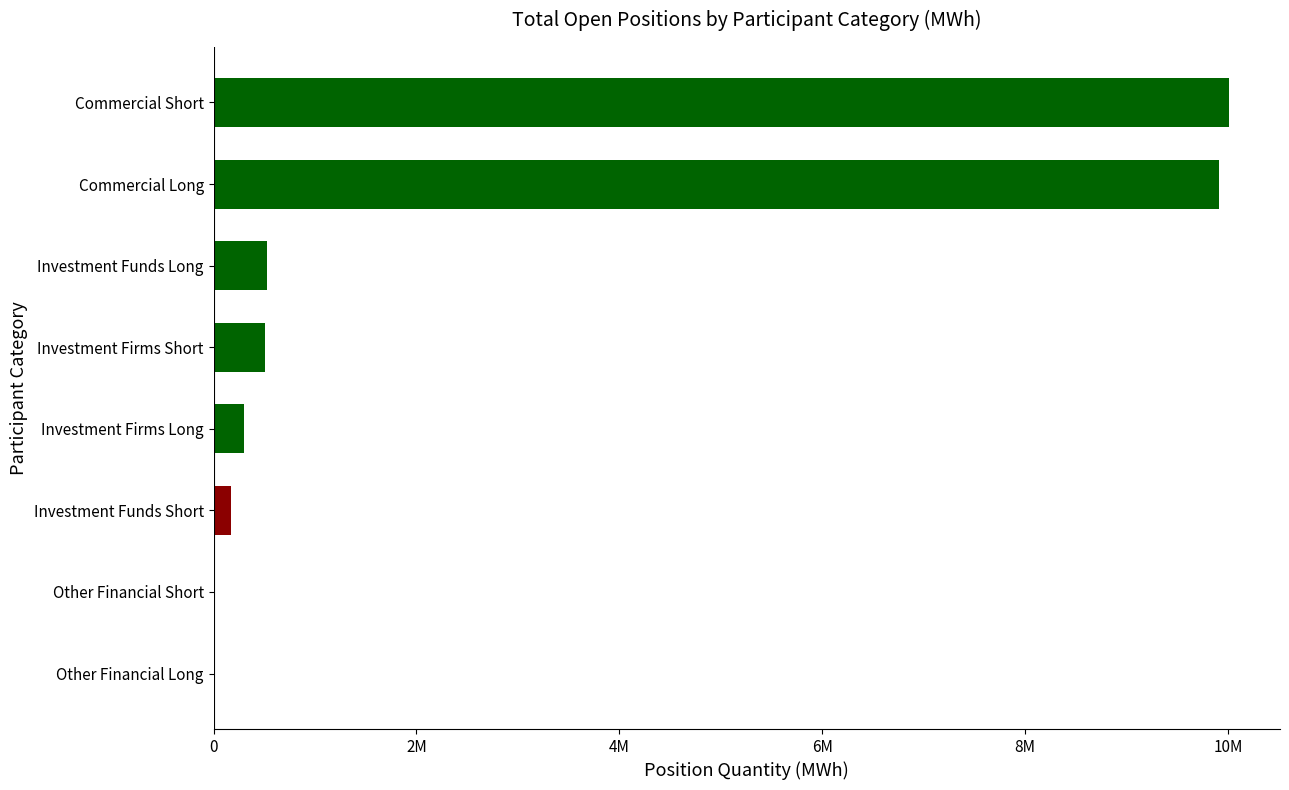

At which category does the chart reach its peak across all series?

Commercial Short